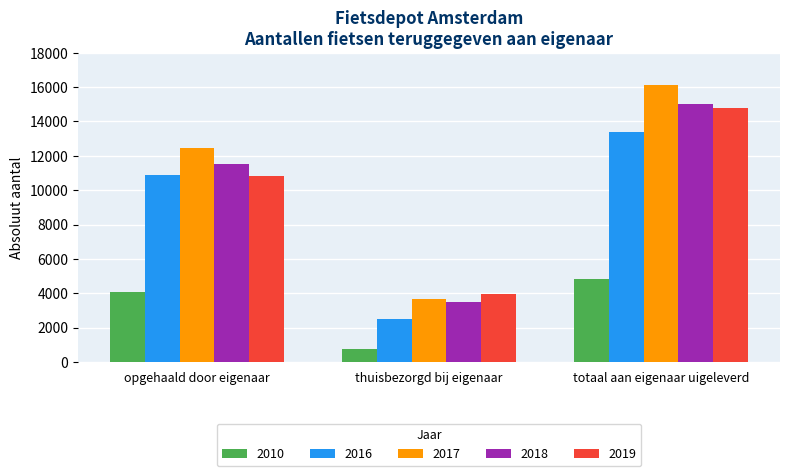

How many 2019 values are between 3956 and 14777?

3